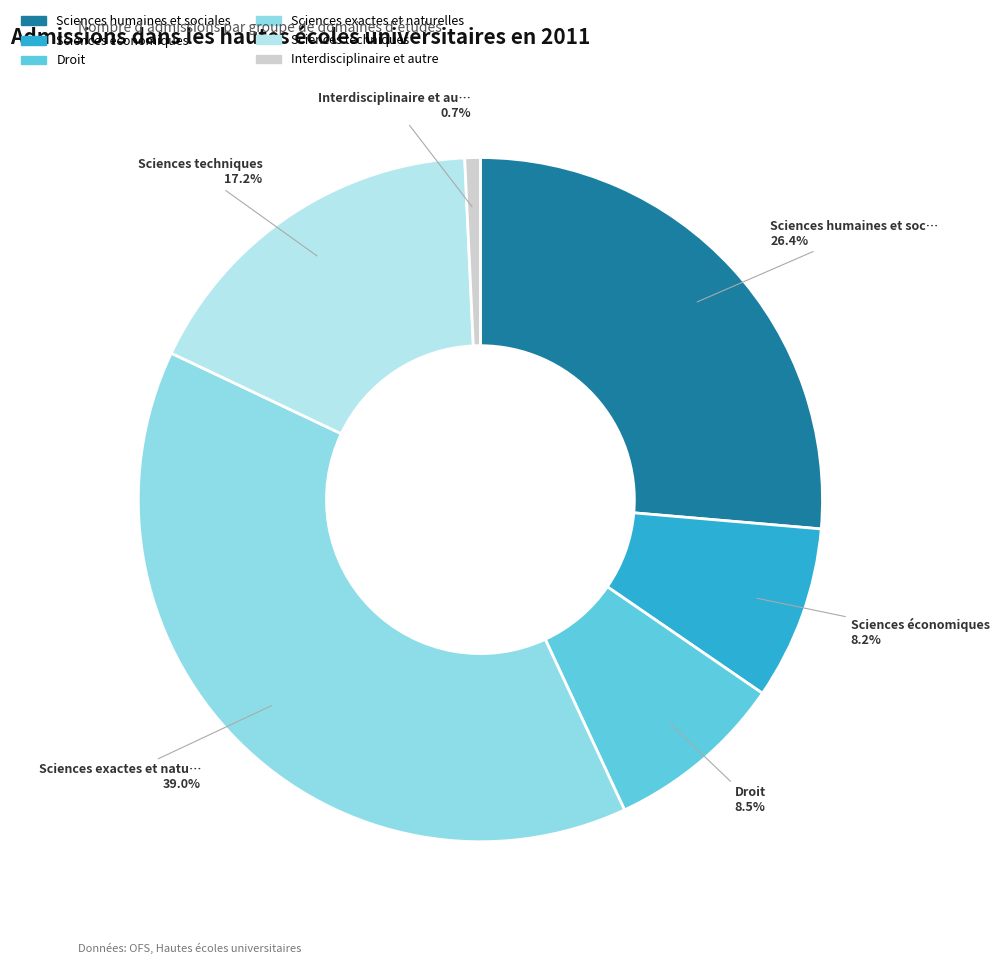

Does any single category account for the majority?

No